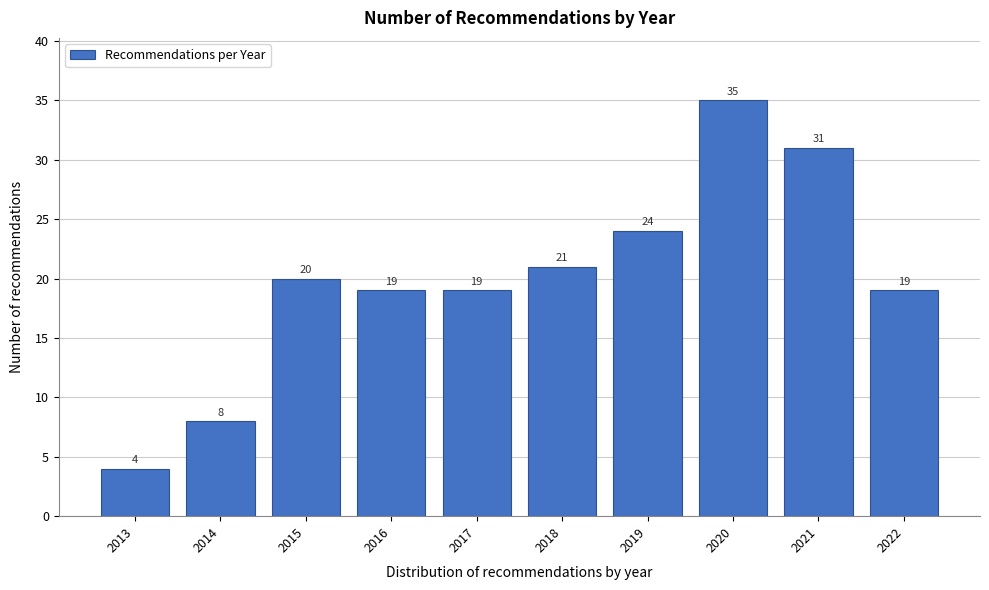

Reading right to left, transcribe all the data shown in this chart.

2022=19	2021=31	2020=35	2019=24	2018=21	2017=19	2016=19	2015=20	2014=8	2013=4